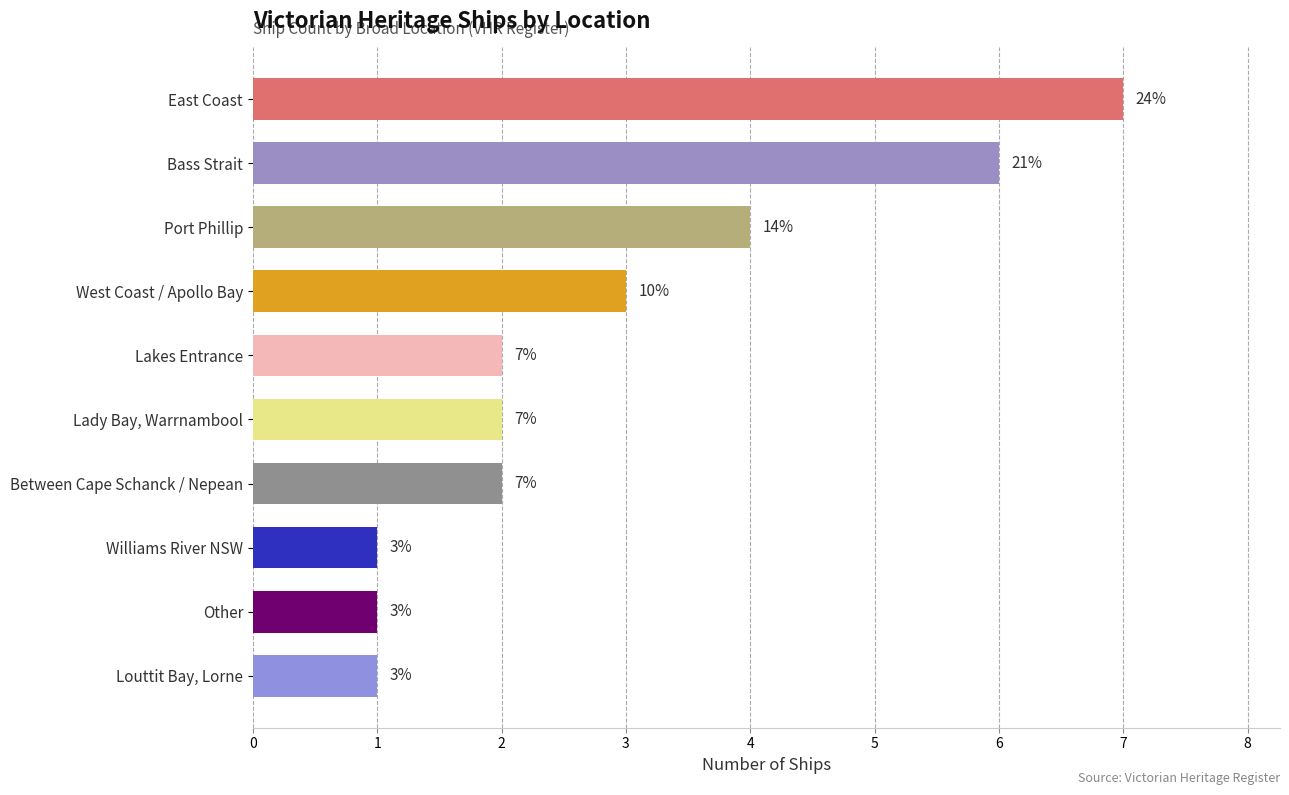

How many categories are shown in the chart?

10